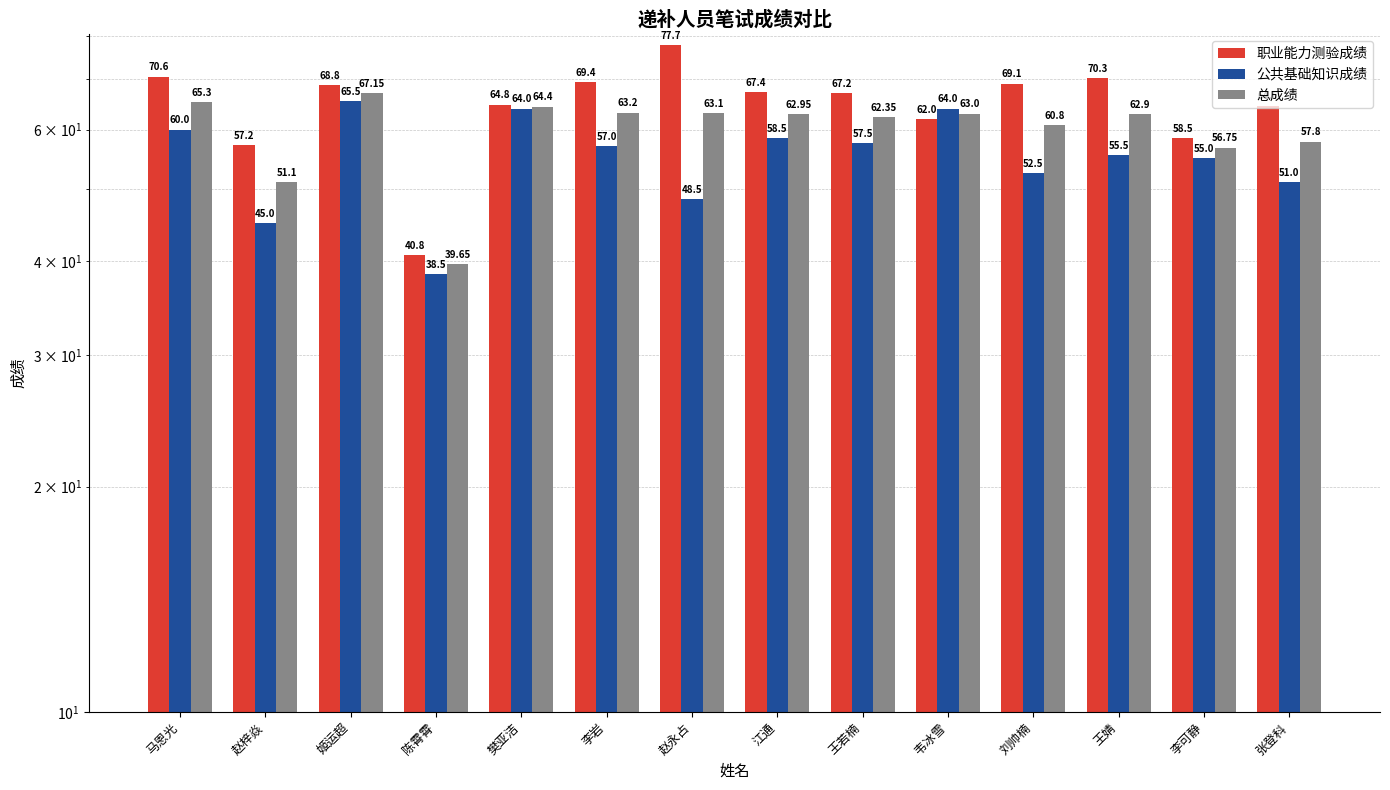

What is the sum of the 公共基础知识成绩 values at 江通 and 姬运超?

124.0